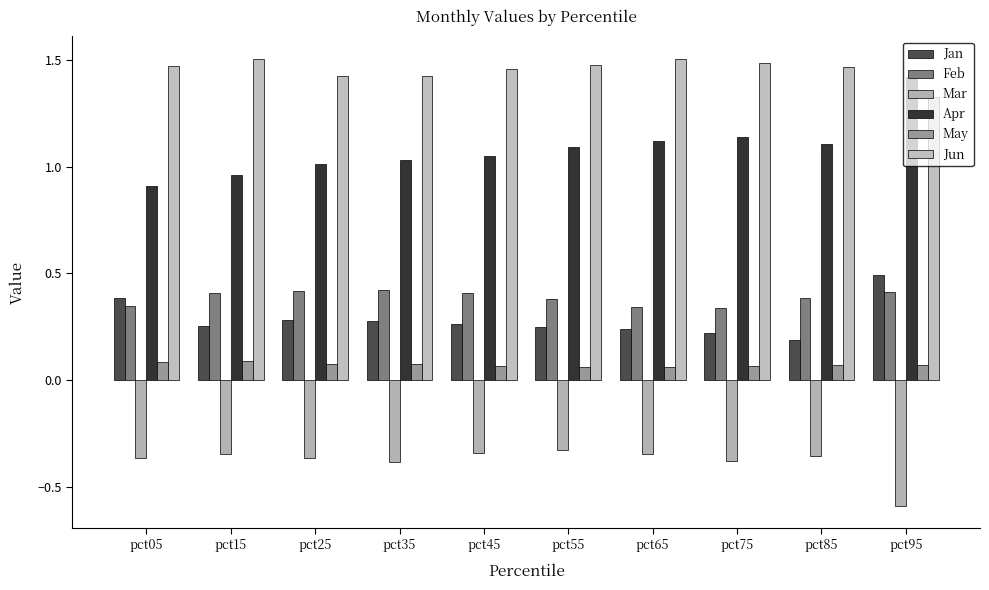

What is the value of the Jun bar at the 2nd from the left?

1.5